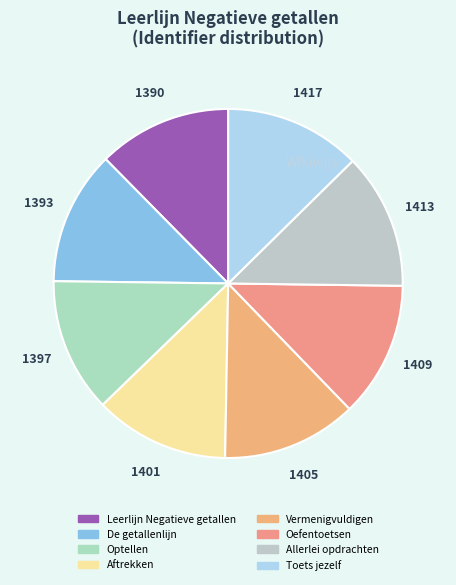

What percentage is the Oefentoetsen slice, to the nearest percent?

13%